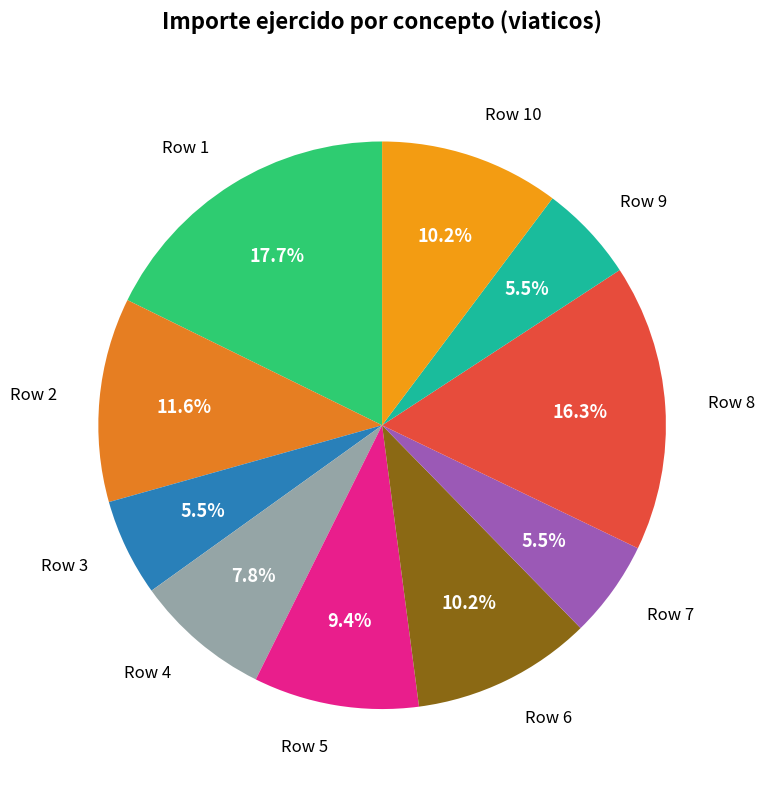

How much of the chart is everything except Row 10?

89.8%